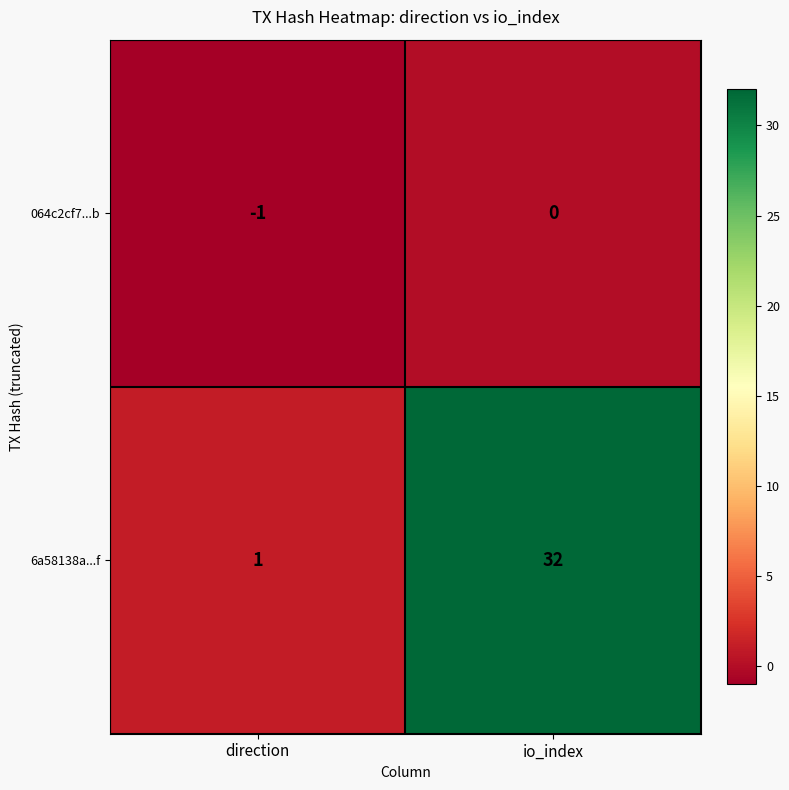

Which category has the lowest value across all series?

direction